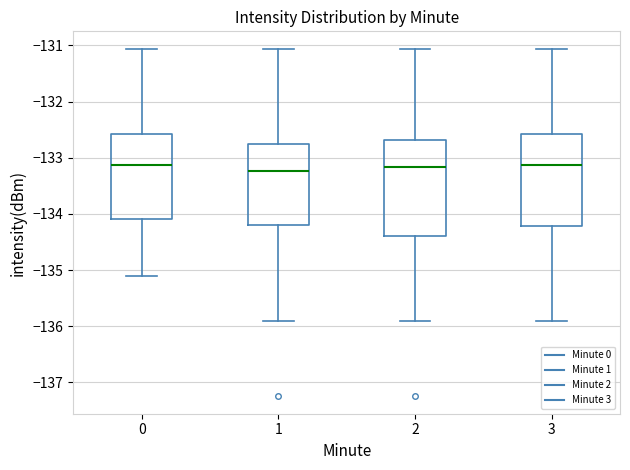

Where is the upper edge of the box at x = 0 on the y-axis? The values are not printed on the chart, so give them approximately, as read against the axis.

-132.6